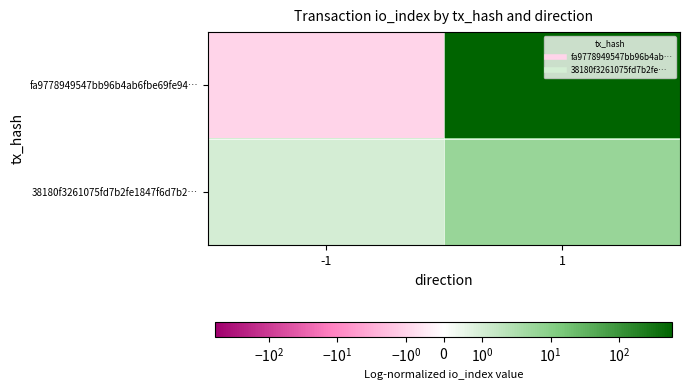

At 1, list the series in order from largest to smallest.

fa9778949547bb96b4ab6fbe69fe94…, 38180f3261075fd7b2fe1847f6d7b2…